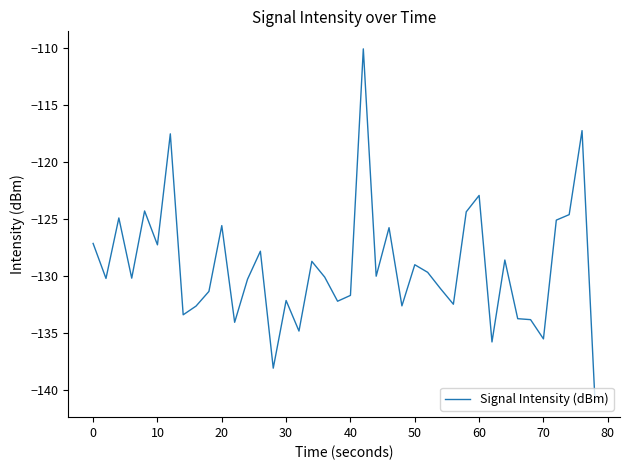

What is the difference between the maximum and minimum values?

30.8